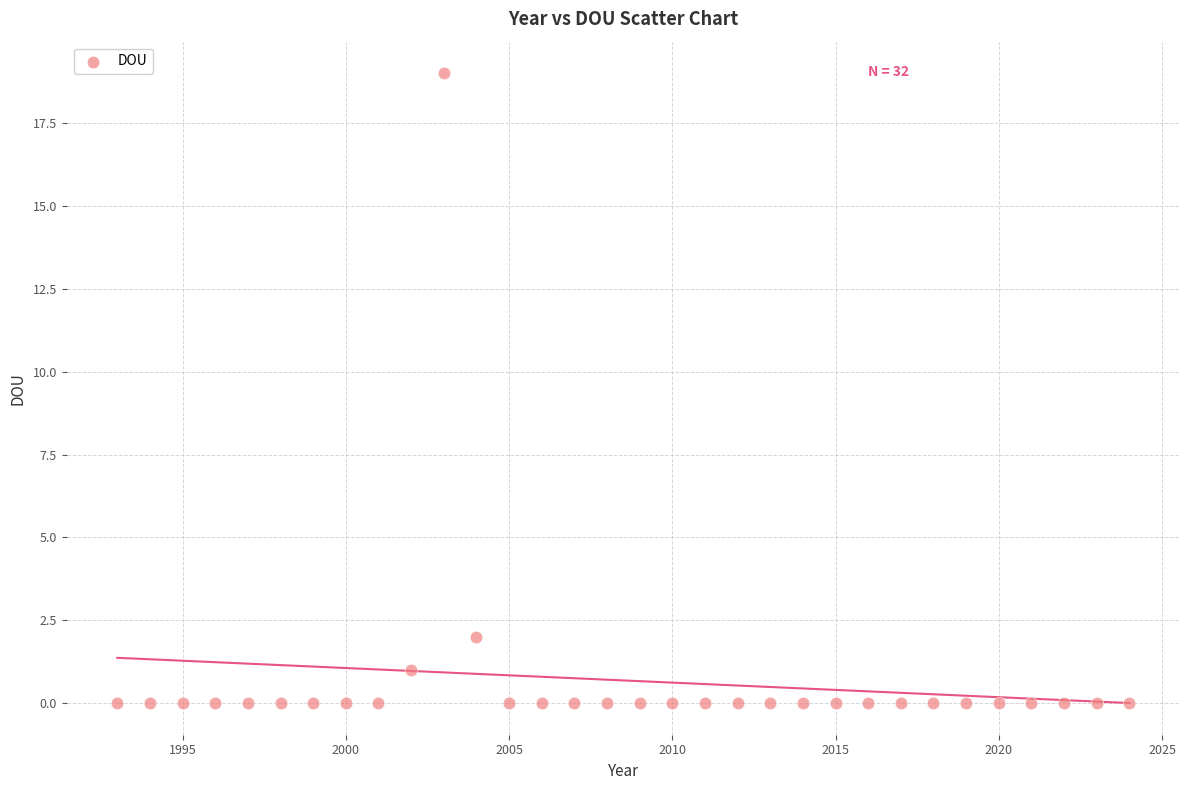

What is the range of X values (max minus min)?

31